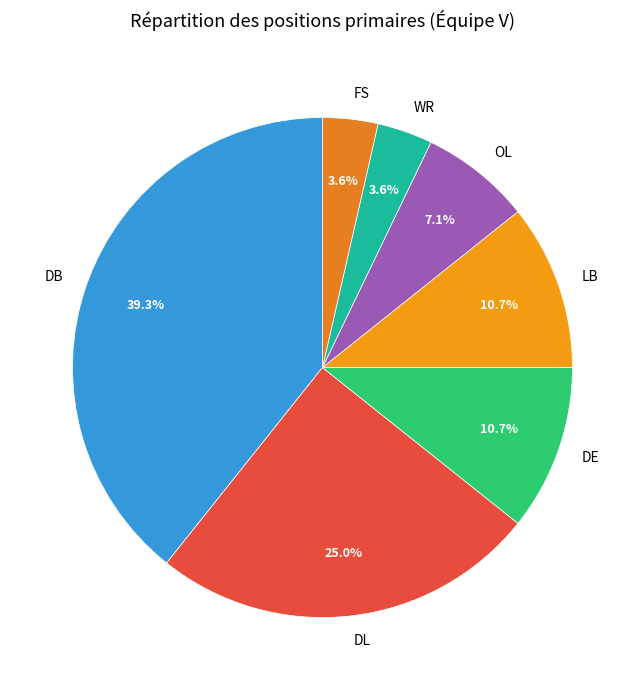

Is WR the majority of the pie?

No